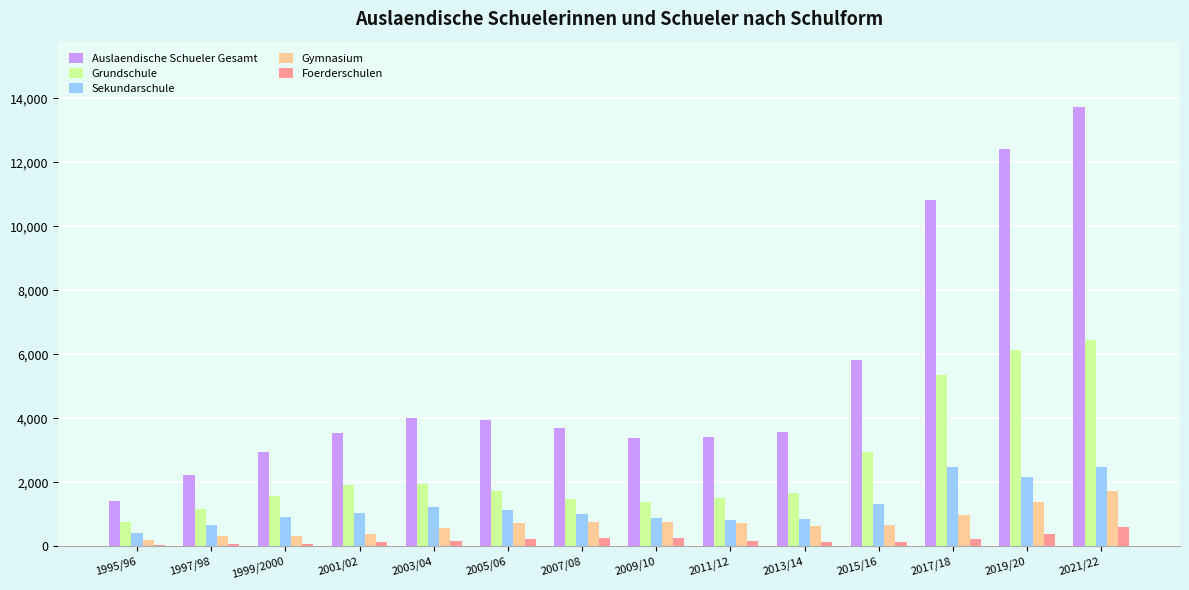

What is the average value of the Foerderschulen series?

204